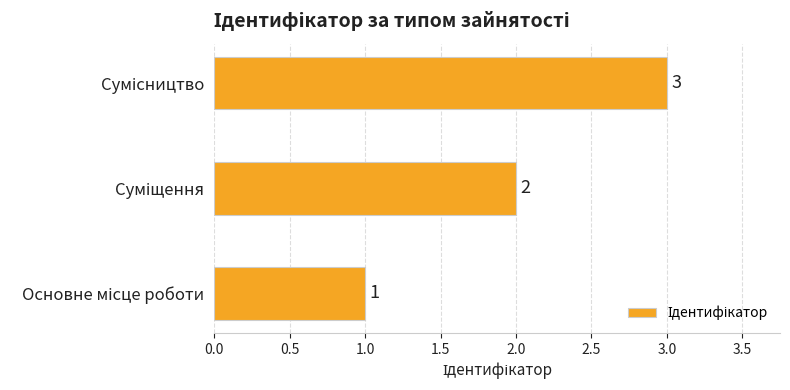

What is the greatest value displayed?

3